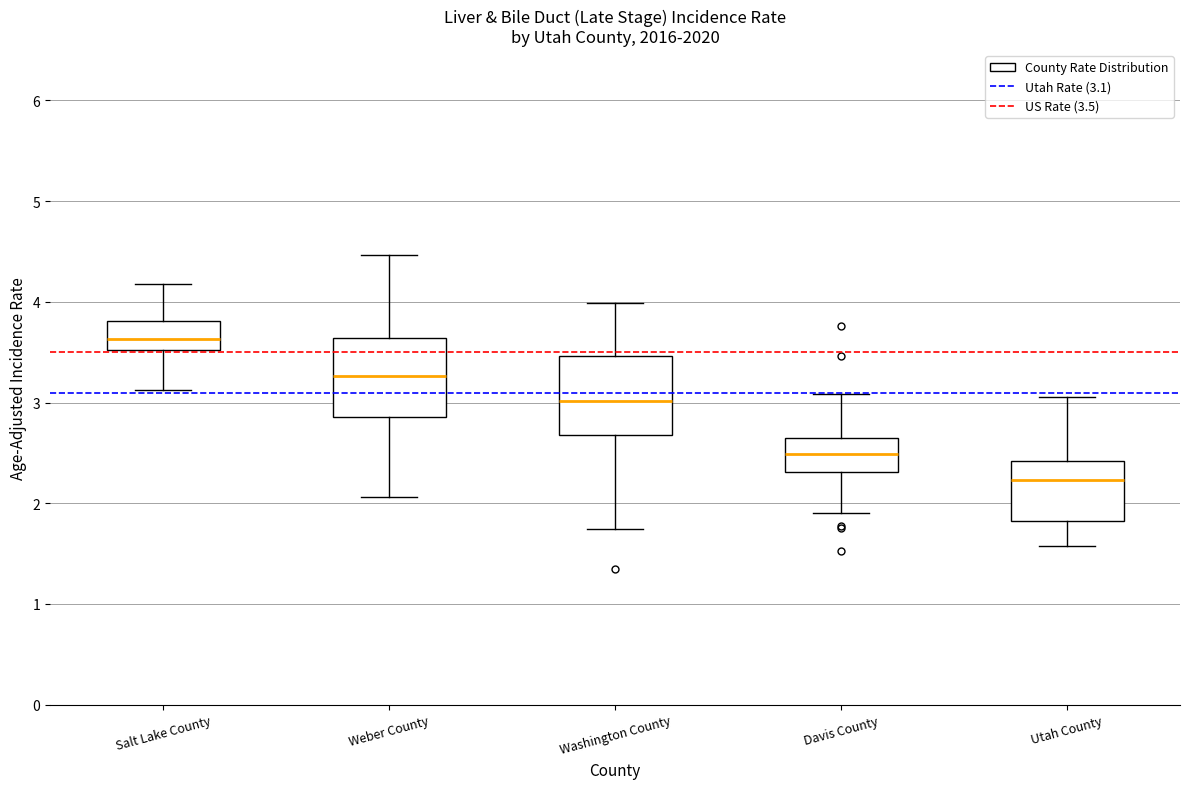

Where does the upper whisker of the box for Salt Lake County end on the y-axis? The values are not printed on the chart, so give them approximately, as read against the axis.

4.2